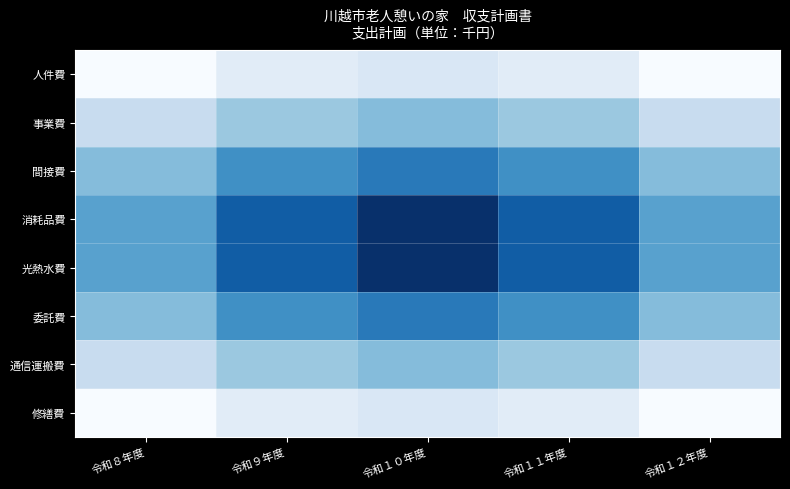

At which category does the chart reach its minimum across all series?

令和１０年度